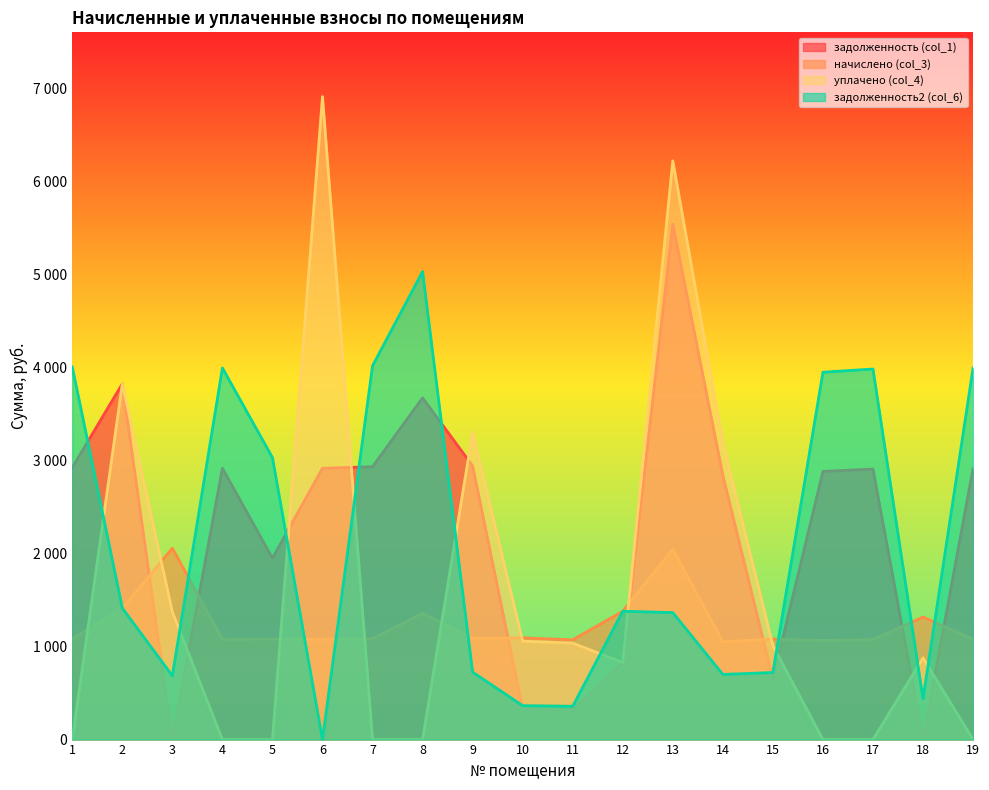

Does the chart have visible grid lines?

No